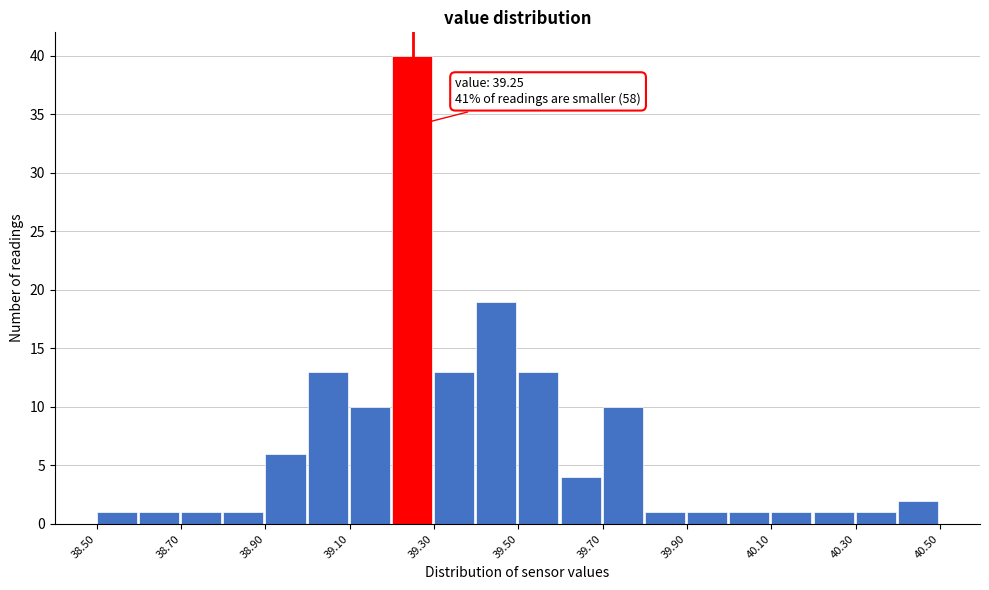

Which range on the x-axis has the tallest bar?

39.2 to 39.3